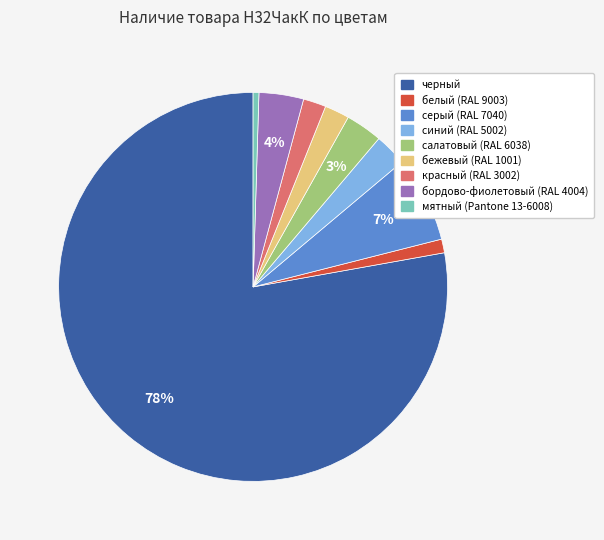

Between белый (RAL 9003) and серый (RAL 7040), which is larger?

серый (RAL 7040)